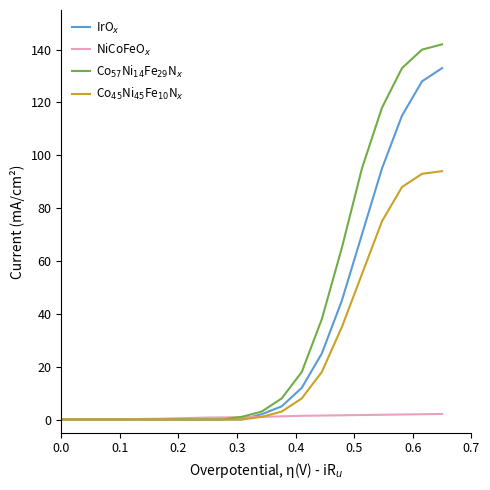

What is the greatest value displayed?

142.0